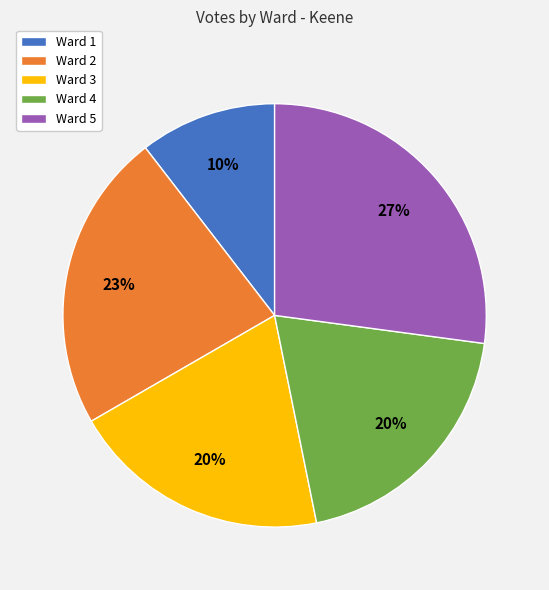

True or false: Ward 1 accounts for 20% of the total.

False